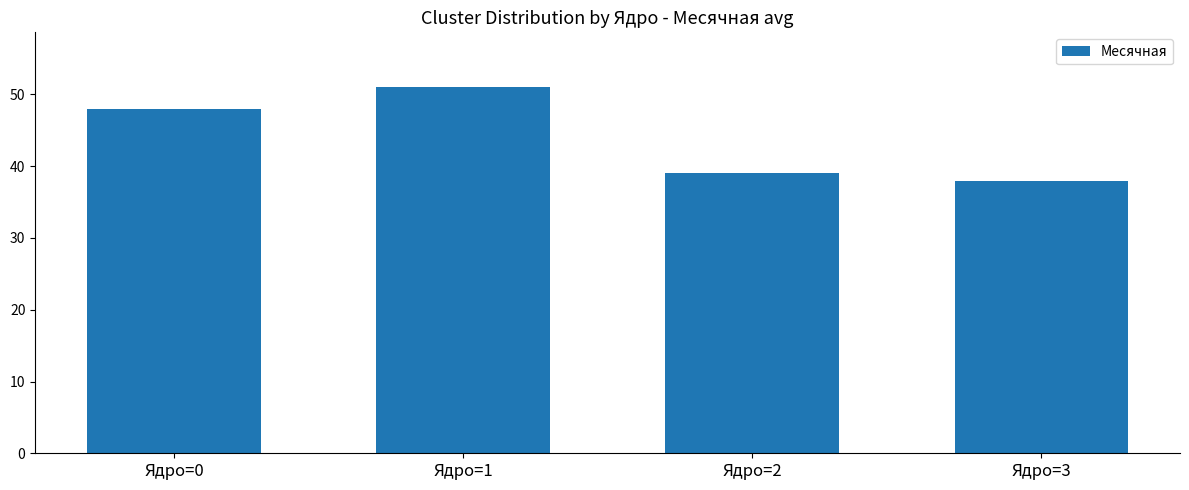

Reading left to right, transcribe all the data shown in this chart.

48	51	39	38